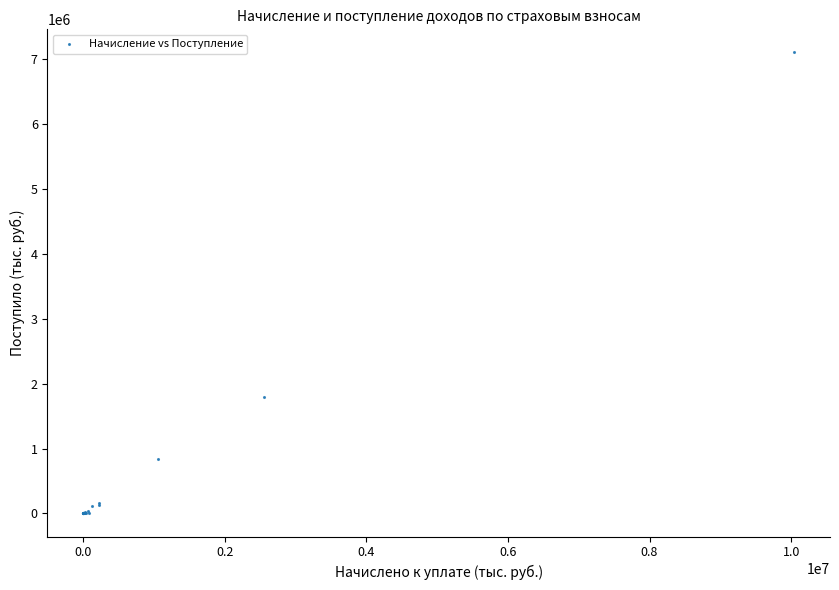

What Y value in the scatter plot is closest to 3551340?

1792174